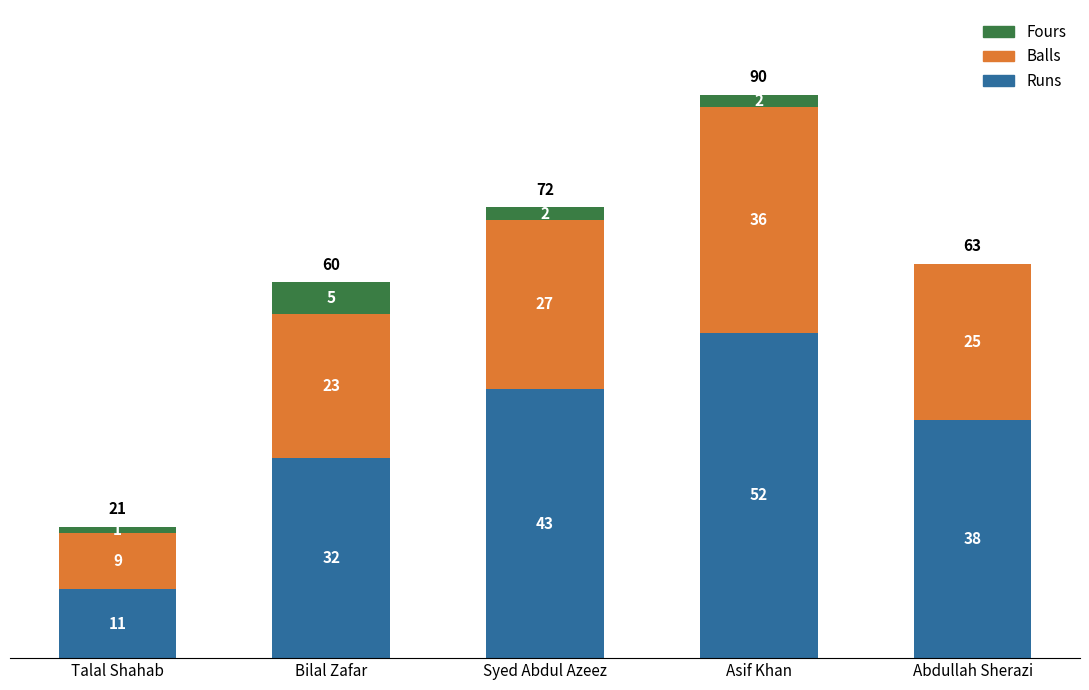

What is the total value across all series at Syed Abdul Azeez?

72